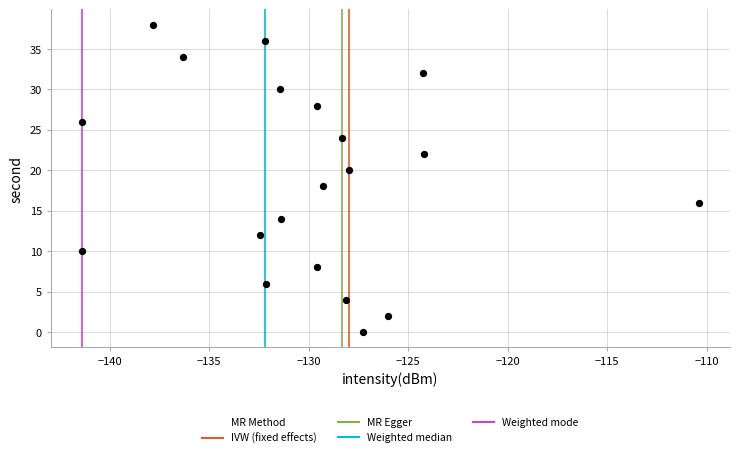

What is the range of Y values (max minus min)?

38